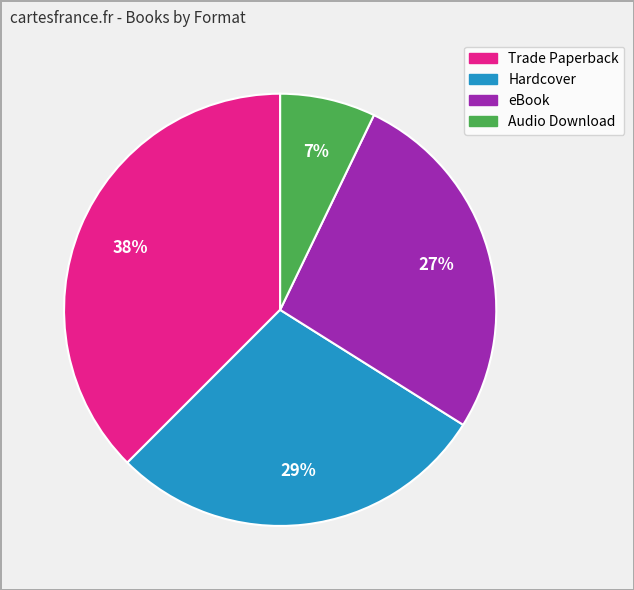

Which slice is the smallest?

Audio Download